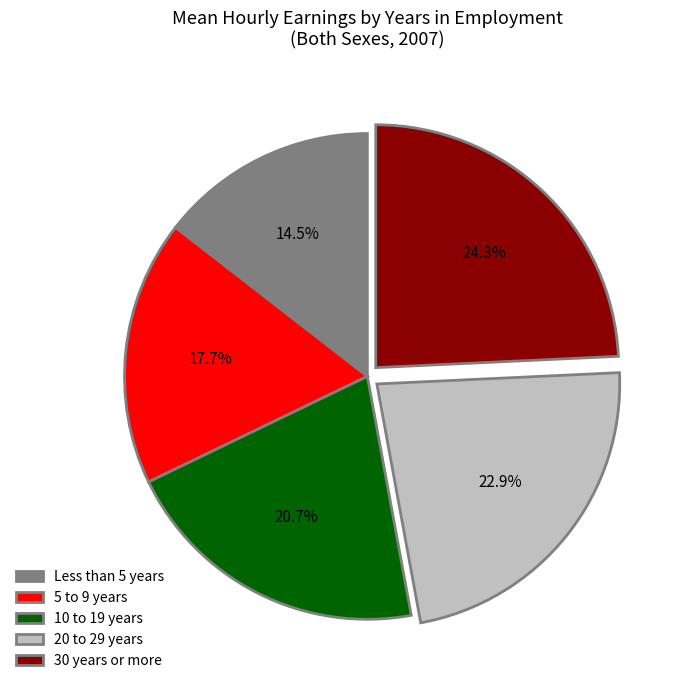

What percentage is NOT represented by Less than 5 years?

85.5%